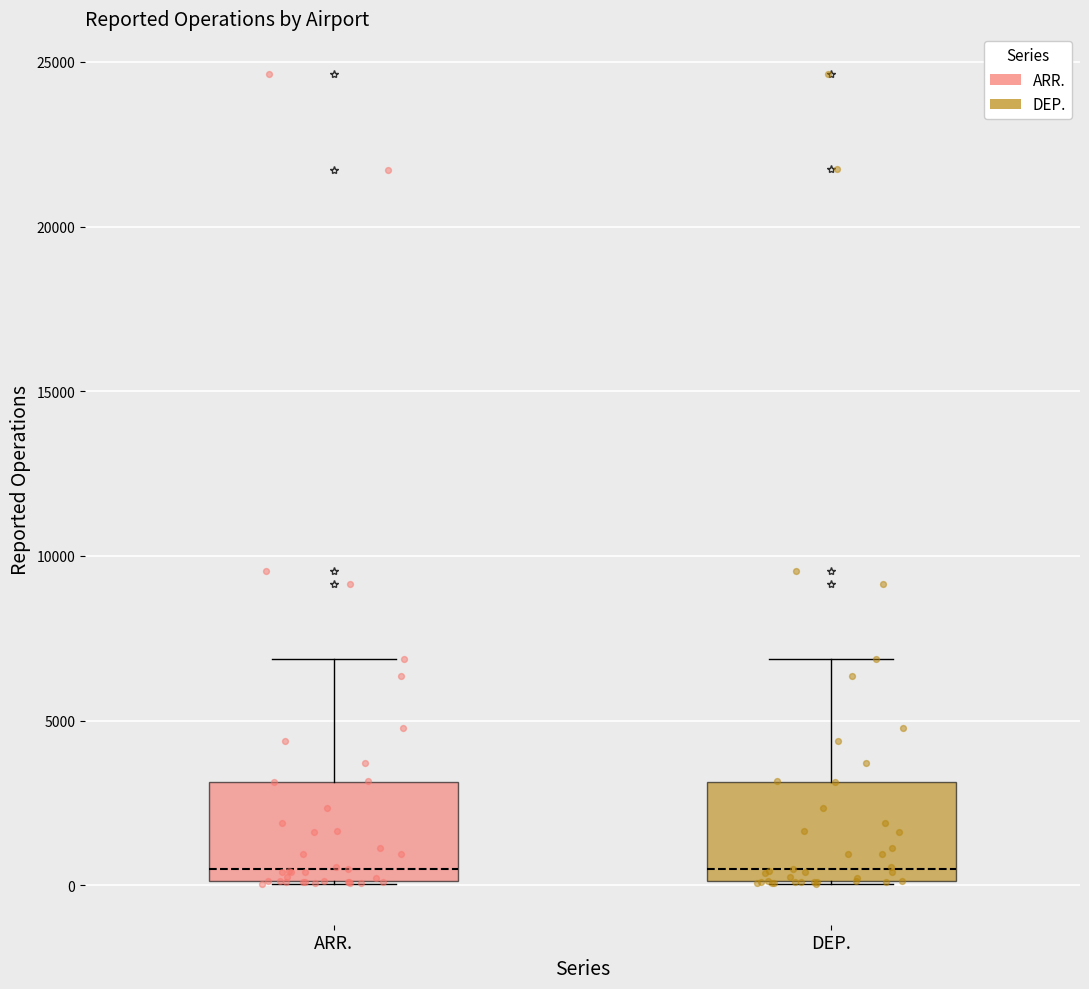

Where is the upper edge of the box for DEP. on the y-axis? The values are not printed on the chart, so give them approximately, as read against the axis.

3000